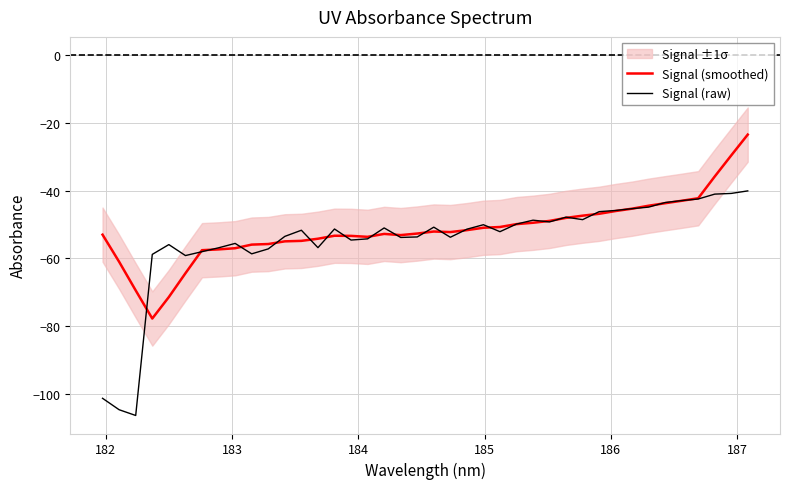

What is the minimum value for Signal (raw)?

-106.4